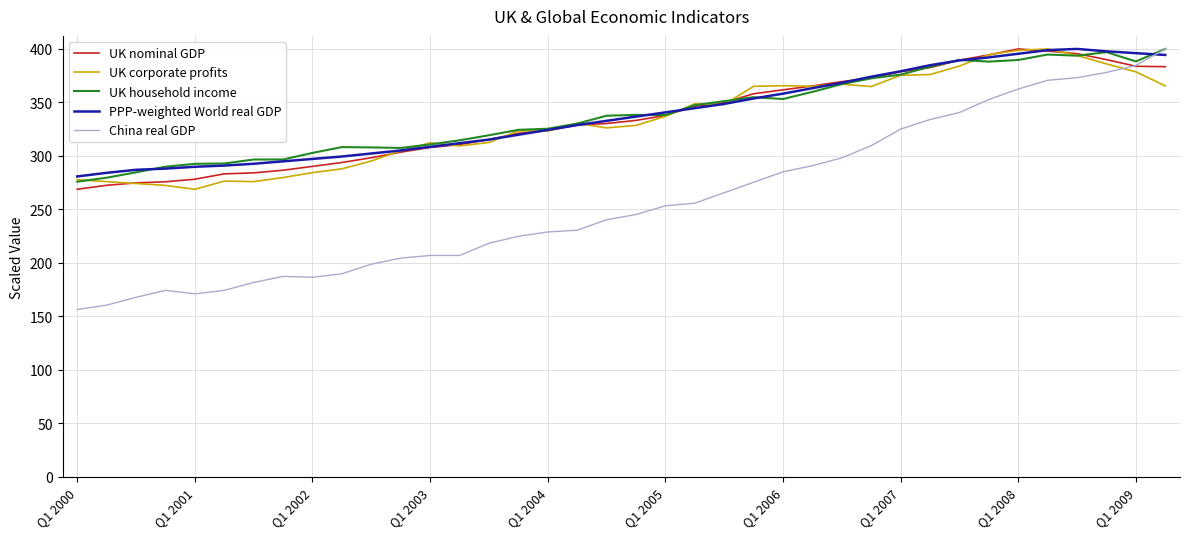

What are all the series names shown in the legend?

UK nominal GDP, UK corporate profits, UK household income, PPP-weighted World real GDP, China real GDP